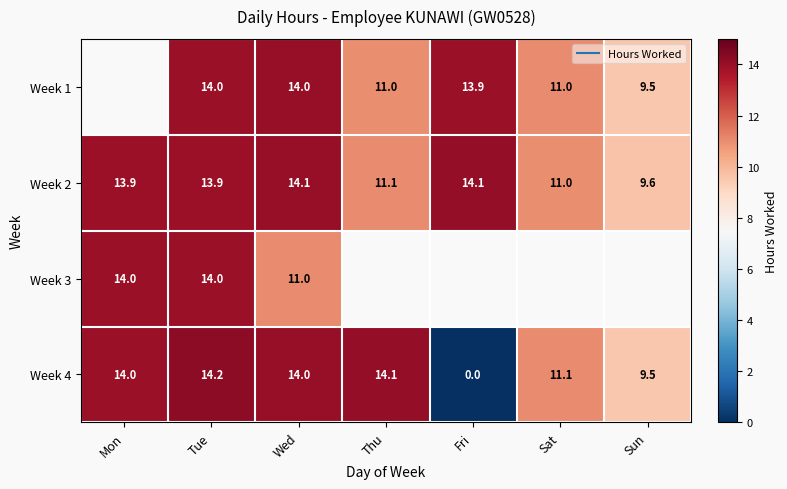

What is the minimum value for Week 3?

11.0